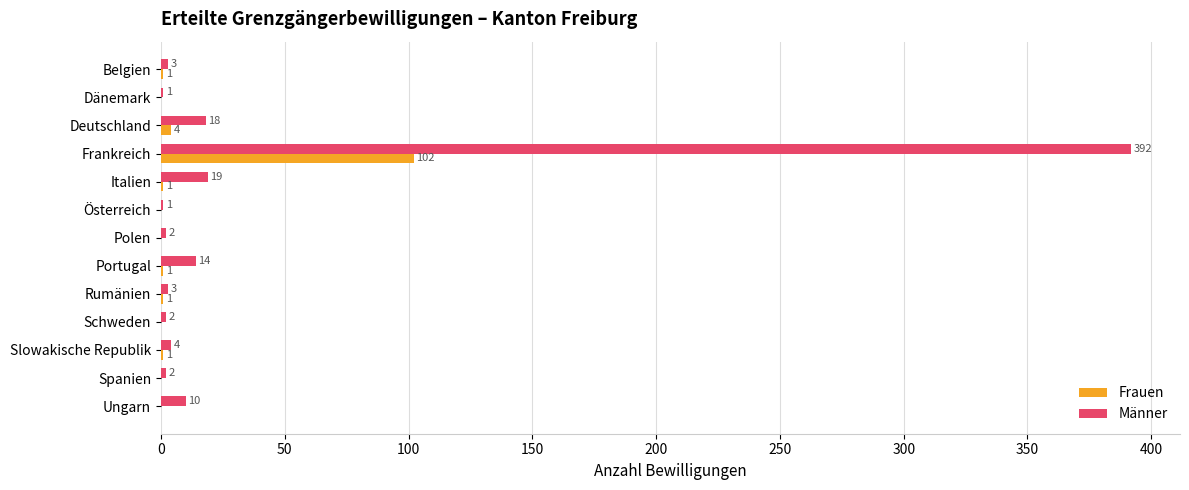

How many categories are shown in the chart?

13